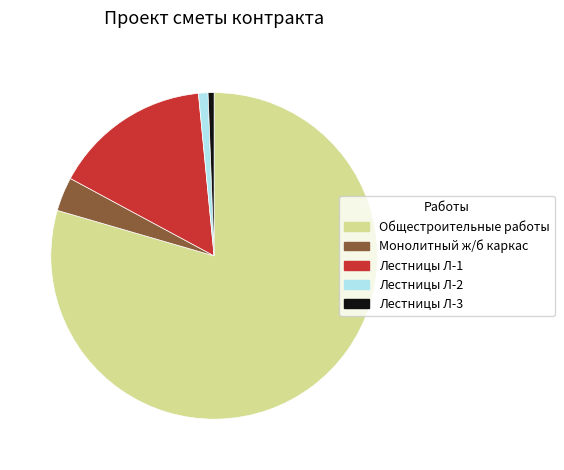

Does any single category account for the majority?

Yes